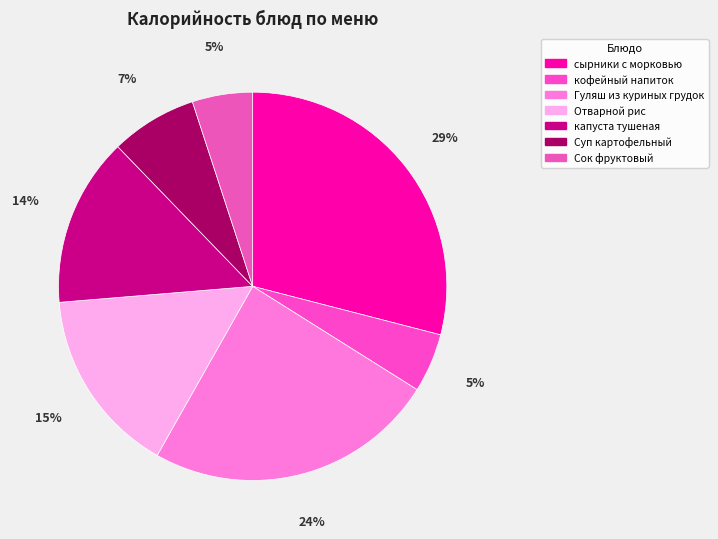

Rank the categories by value from highest to lowest.

сырники с морковью, Гуляш из куриных грудок, Отварной рис, капуста тушеная, Суп картофельный, Сок фруктовый, кофейный напиток